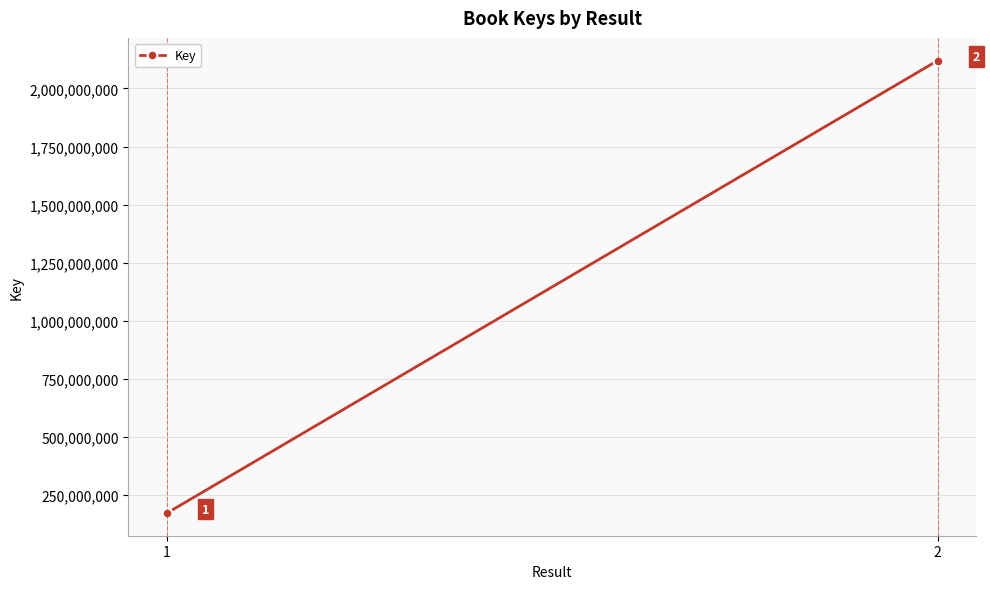

Which has a higher value, 2 or 1?

2